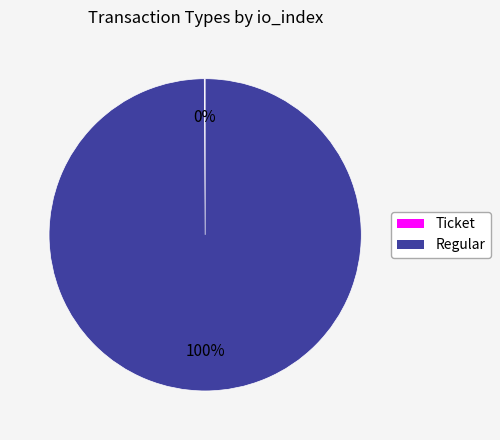

Which slice is the largest?

Regular